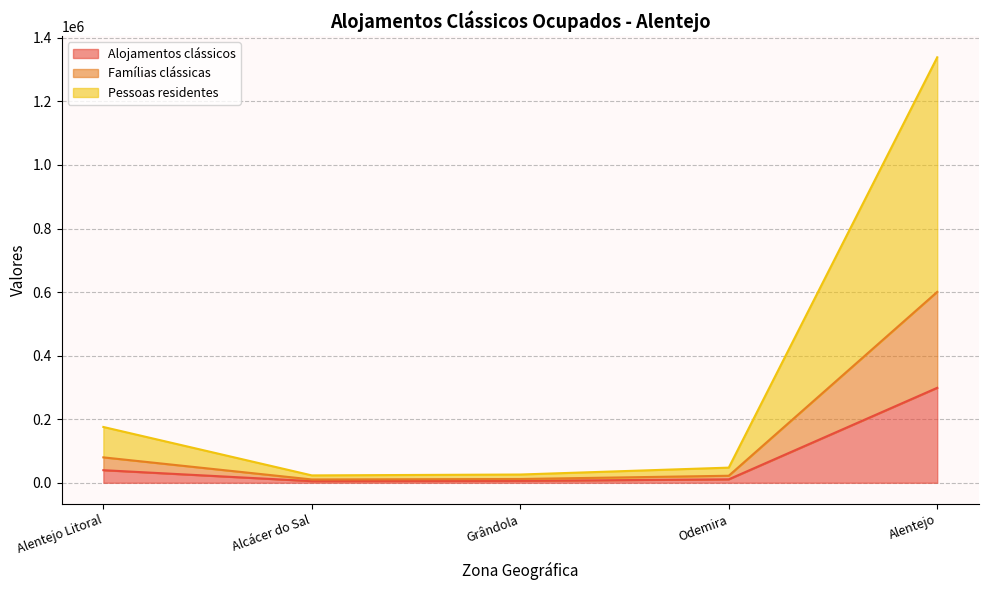

True or false: Divisões has more than 1 interior local peaks.

False